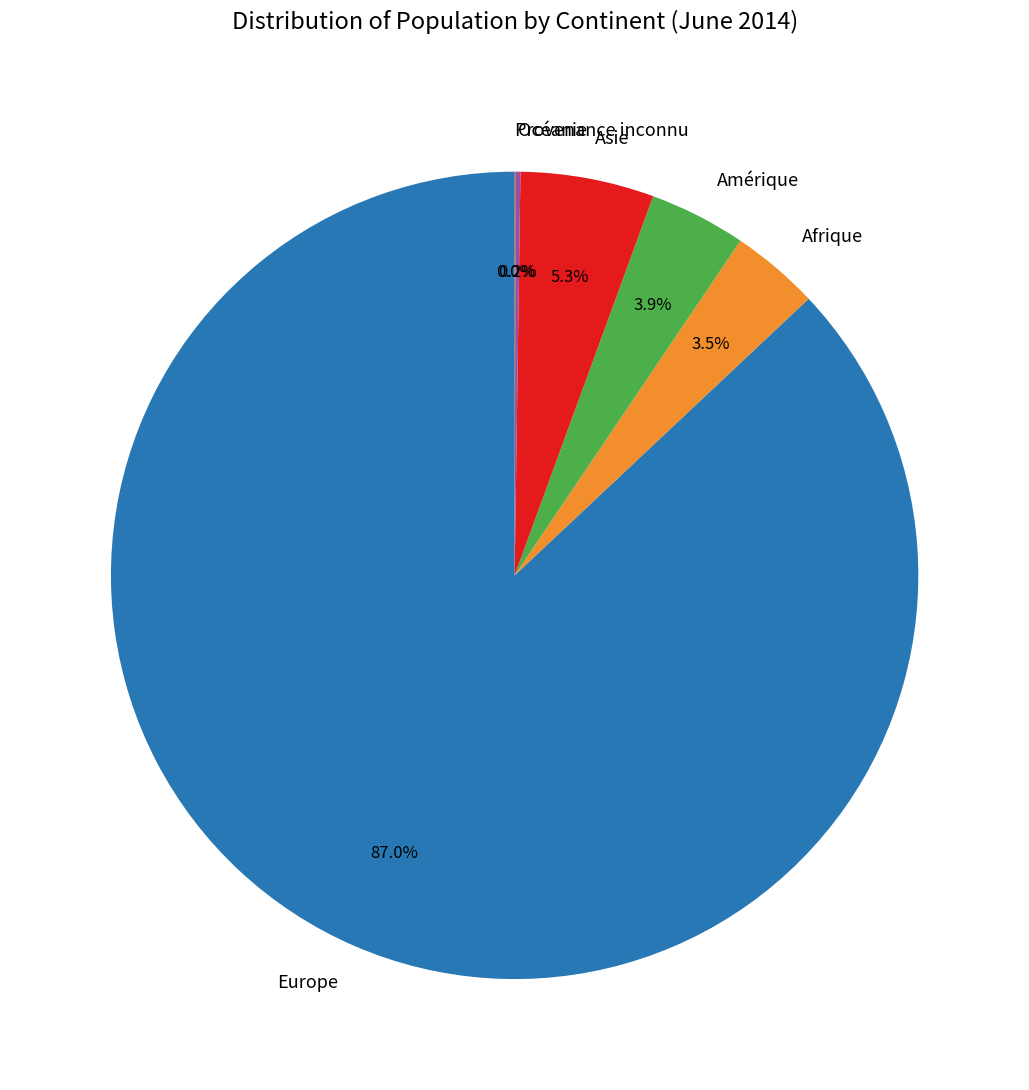

Which has a higher value, Asie or Amérique?

Asie